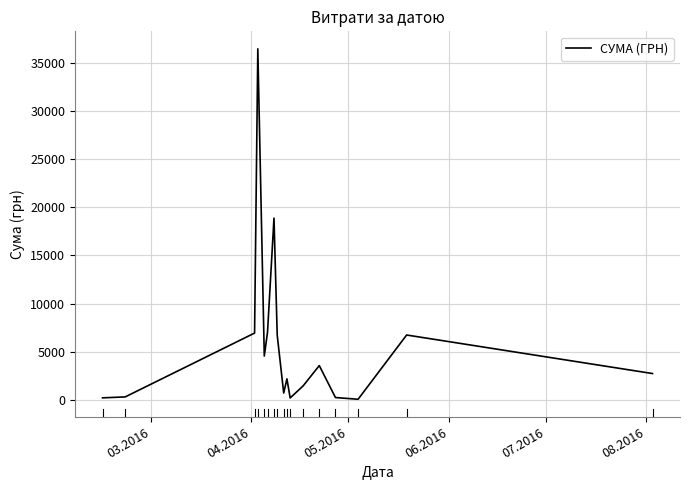

What is the greatest value displayed?

36454.0